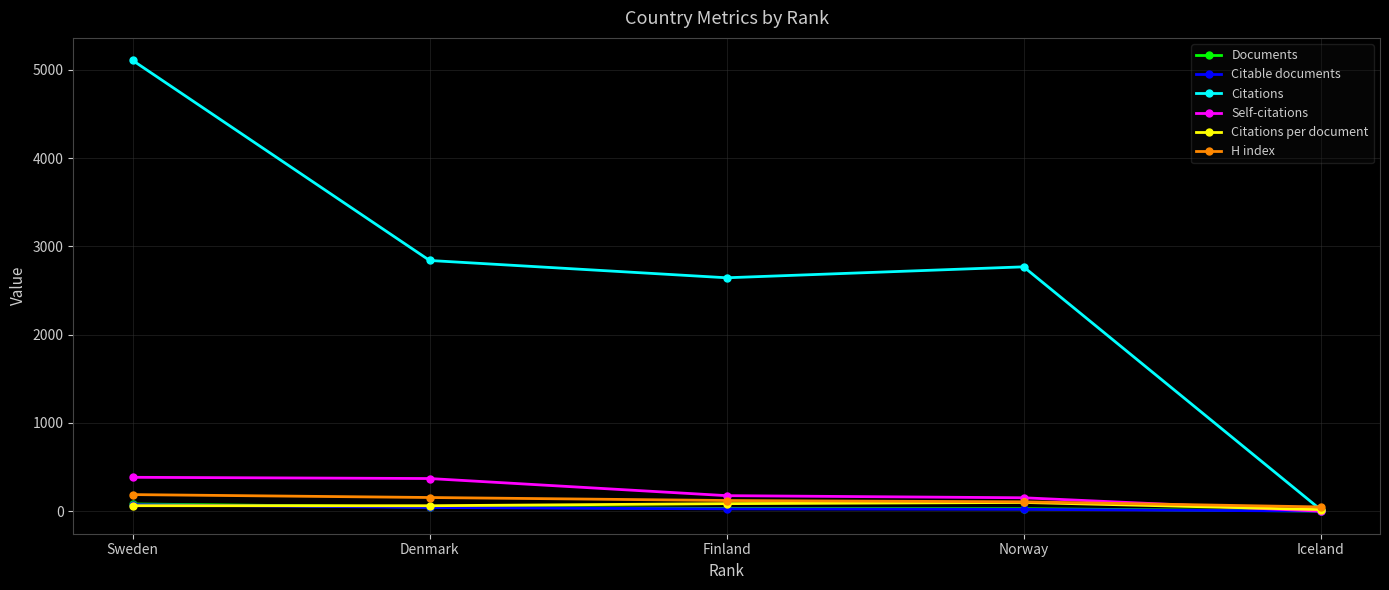

What is the sum of the Citations per document values at Norway and Finland?

184.2